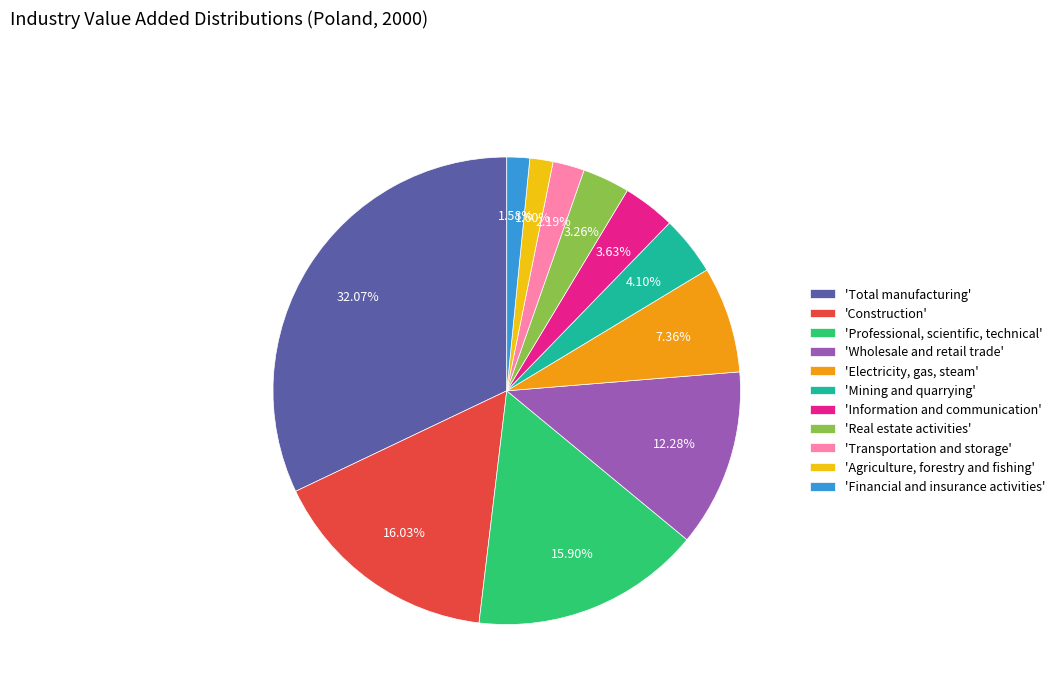

How many segments does this pie chart have?

11